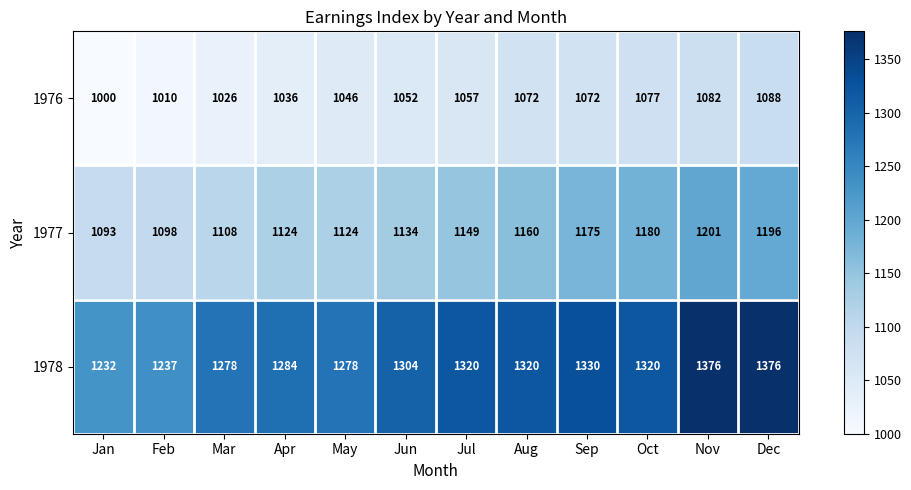

Which series has the widest spread of values?

1978